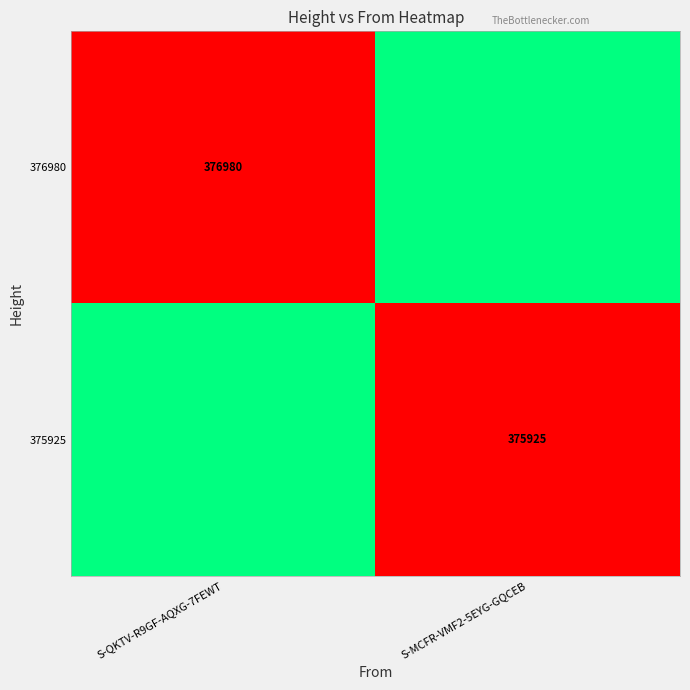

The 376980 series shows 376980 at S-QKTV-R9GF-AQXG-7FEWT. True or false?

True